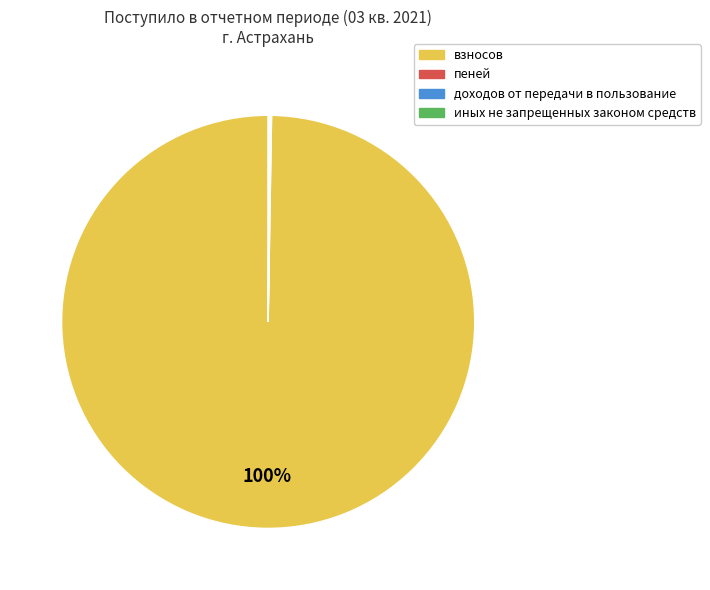

To the nearest percent, what is the difference between the largest and smallest slice percentages?

100%